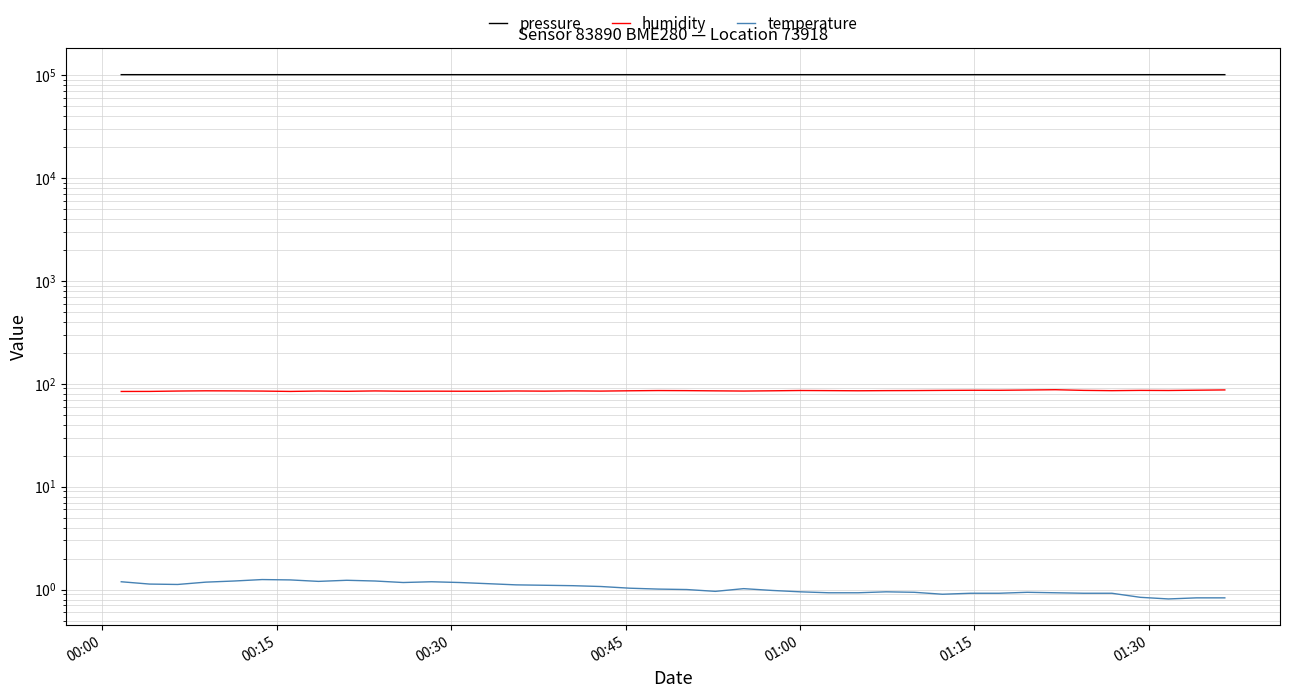

What is the maximum value for temperature?

1.2